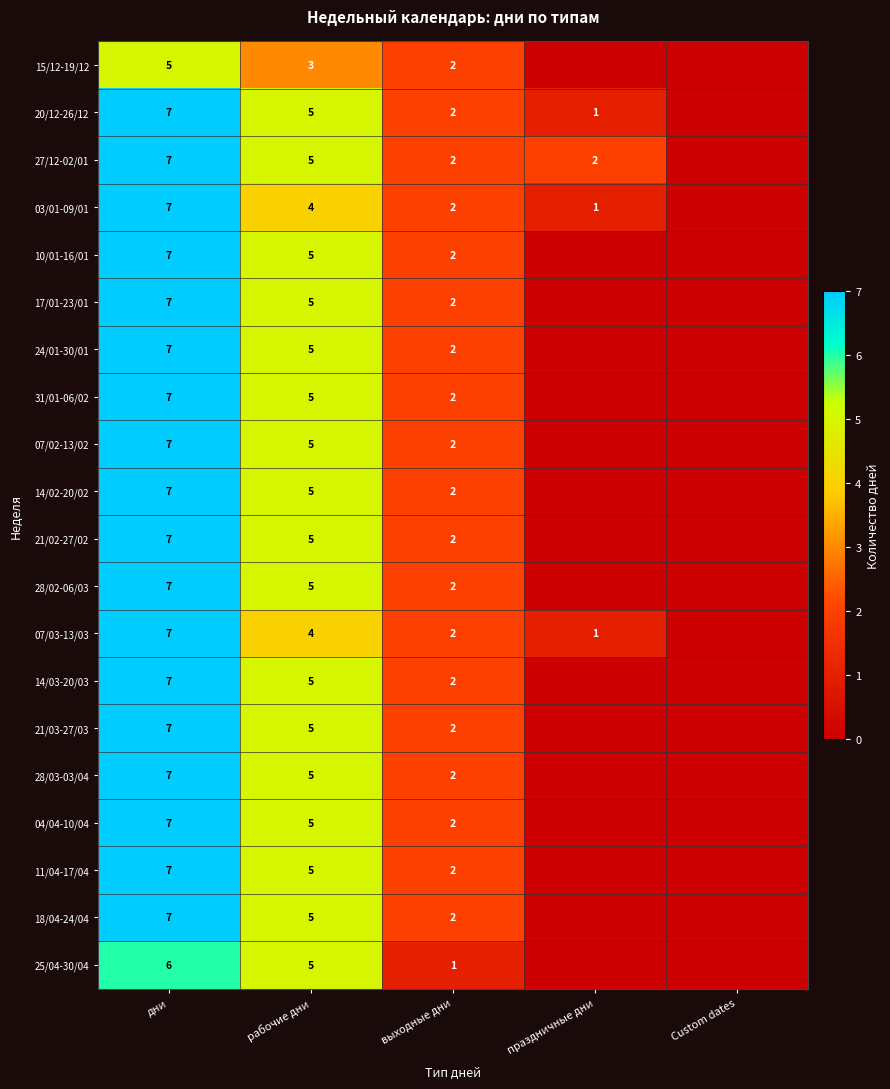

What is the sum of the 07/03-13/03 values at праздничные дни and рабочие дни?

5